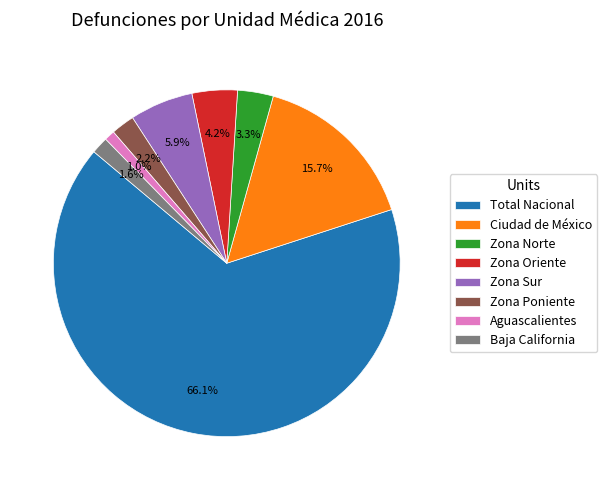

Which category has the smallest portion of the pie?

Aguascalientes